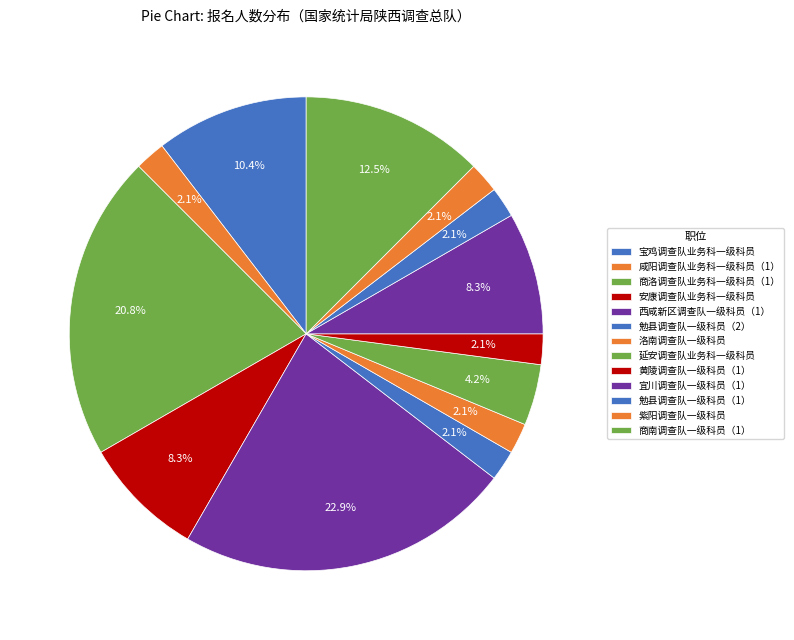

To the nearest percent, what is the average slice percentage?

8%